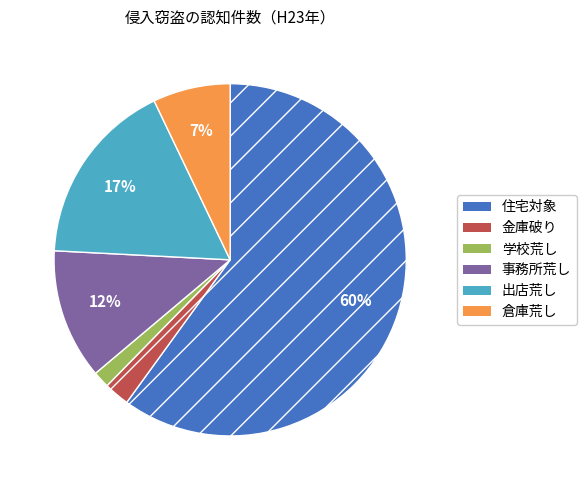

Count the number of slices in the pie.

6